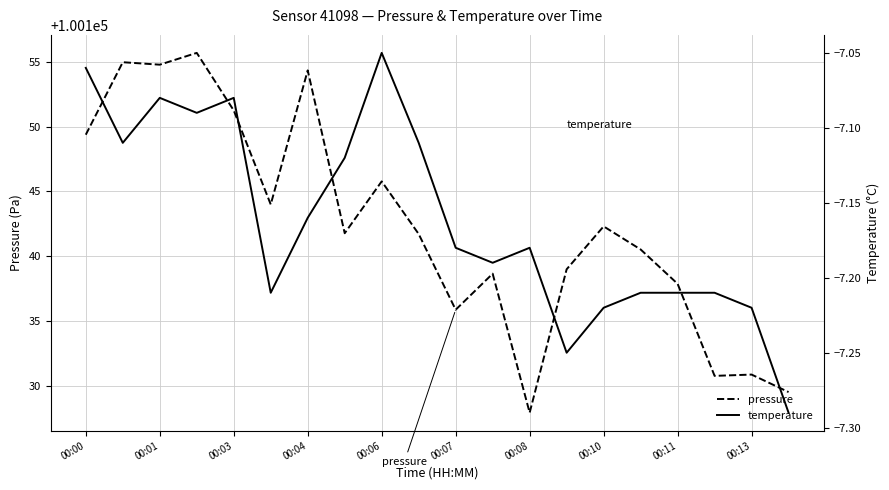

Is it true that pressure equals 147337.1 at 00:04?

False